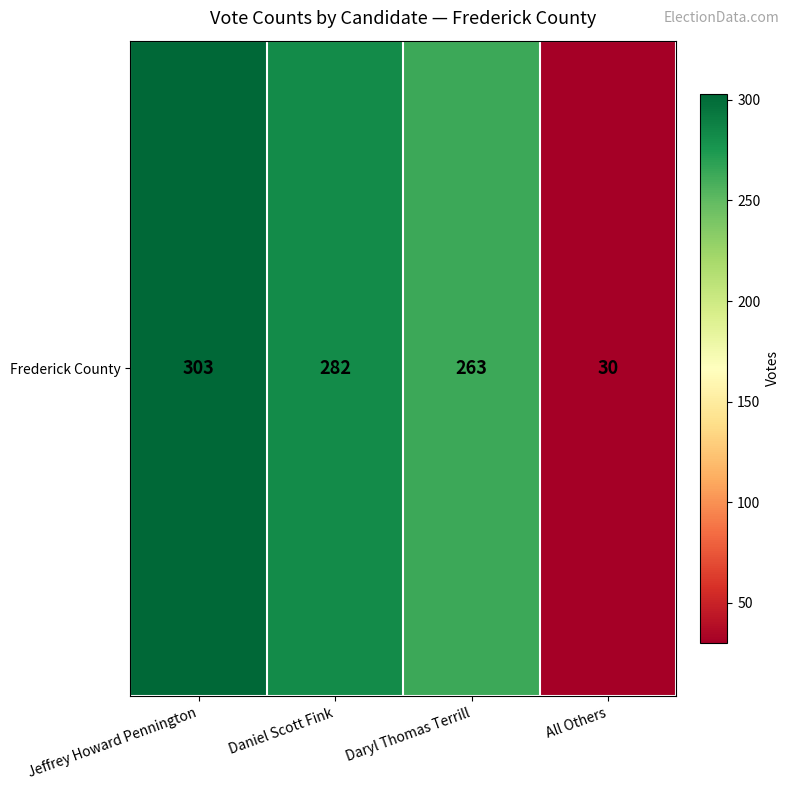

Reading left to right, list all the values displayed in this chart.

Jeffrey Howard Pennington=303	Daniel Scott Fink=282	Daryl Thomas Terrill=263	All Others=30